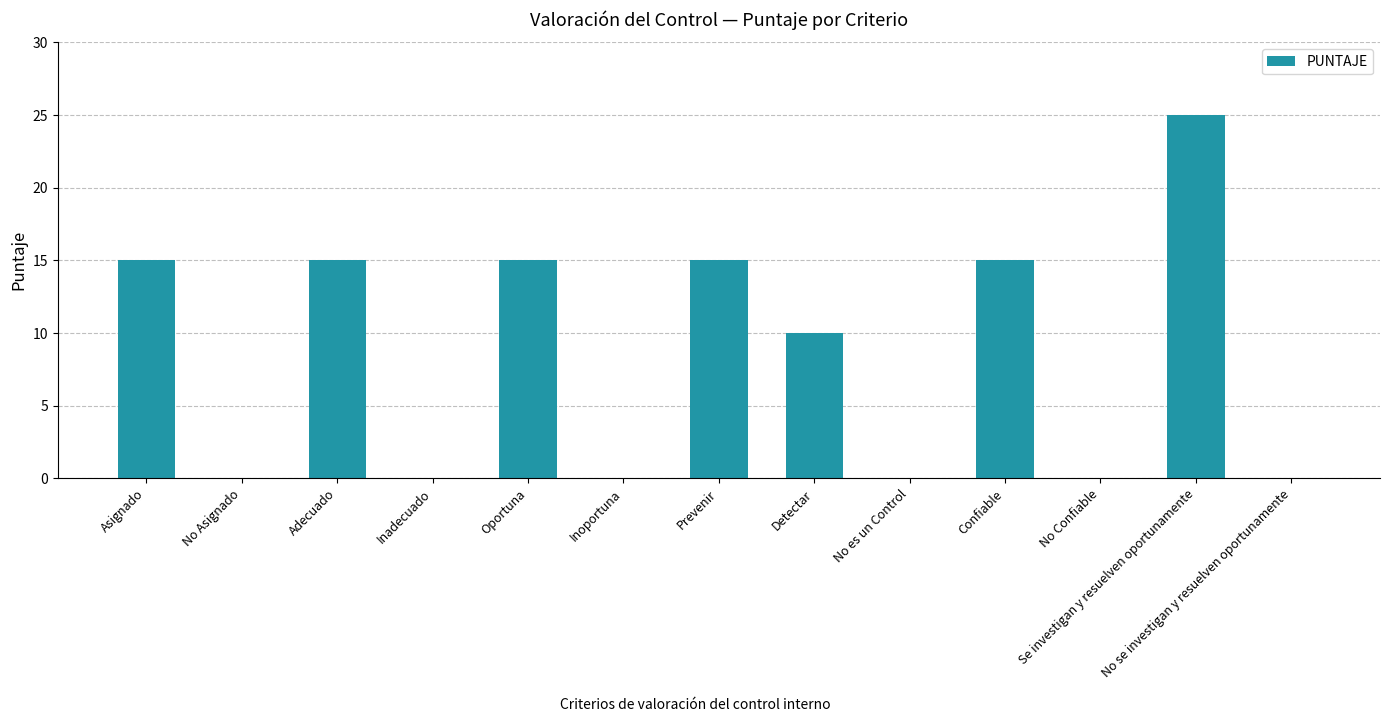

What is the greatest value displayed?

25